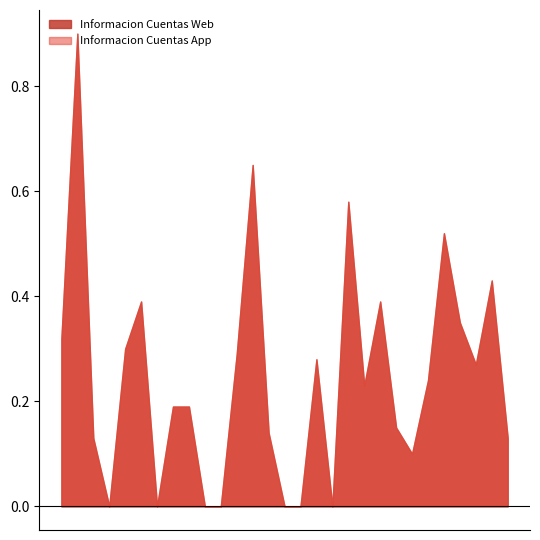

Reading left to right, transcribe all the data shown in this chart.

Informacion Cuentas Web: 0.3	0.9	0.1	0.0	0.3	0.4	0.0	0.2	0.2	0.0	0.0	0.3	0.7	0.1	0.0	0.0	0.3	0.0	0.6	0.2	0.4	0.1	0.1	0.2	0.5	0.3	0.3	0.4	0.1
Informacion Cuentas App: 0.3	0.9	0.1	0.0	0.3	0.4	0.0	0.2	0.2	0.0	0.0	0.3	0.7	0.1	0.0	0.0	0.3	0.0	0.6	0.2	0.4	0.1	0.1	0.2	0.5	0.3	0.3	0.4	0.1